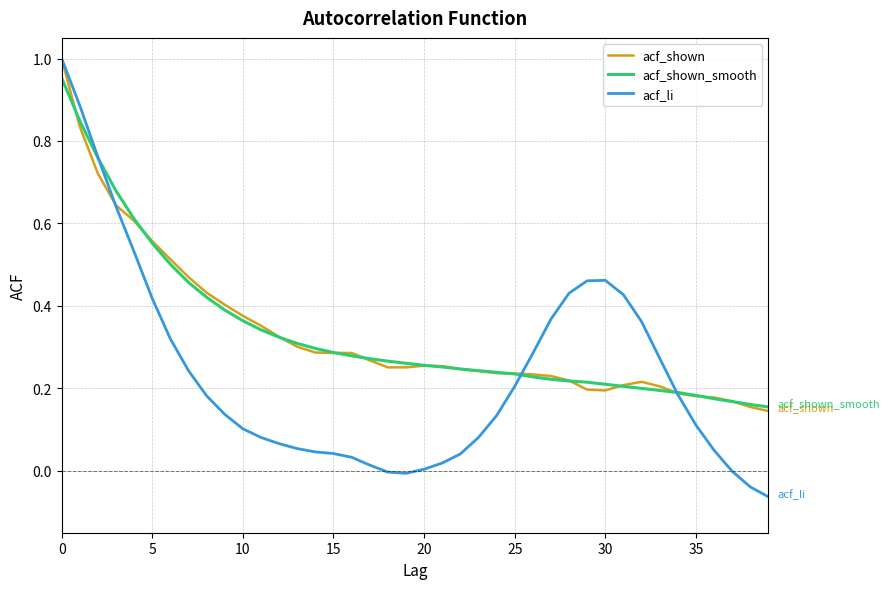

Which series has the widest spread of values?

acf_li